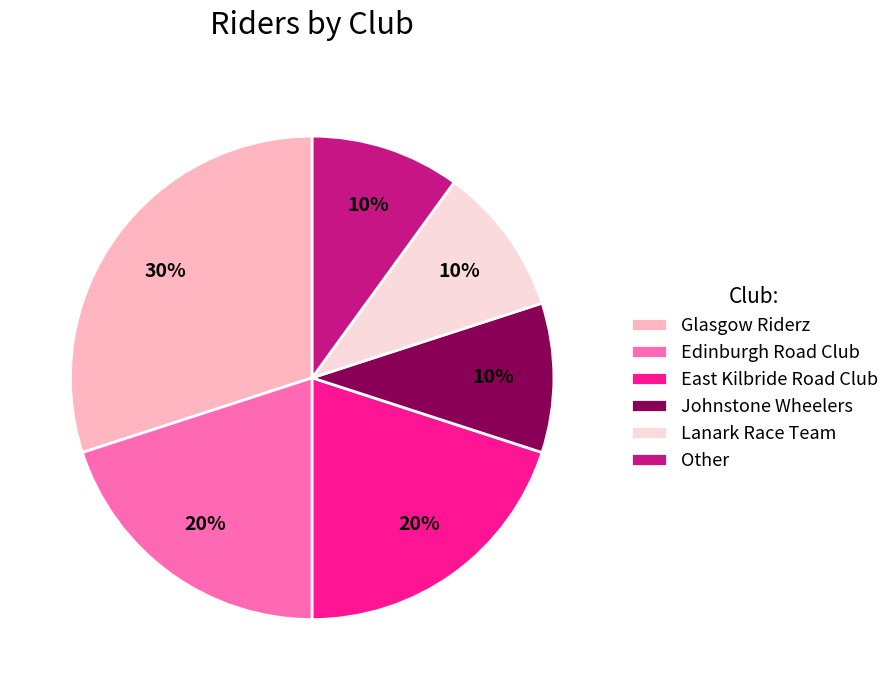

Which slice is the largest?

Glasgow Riderz